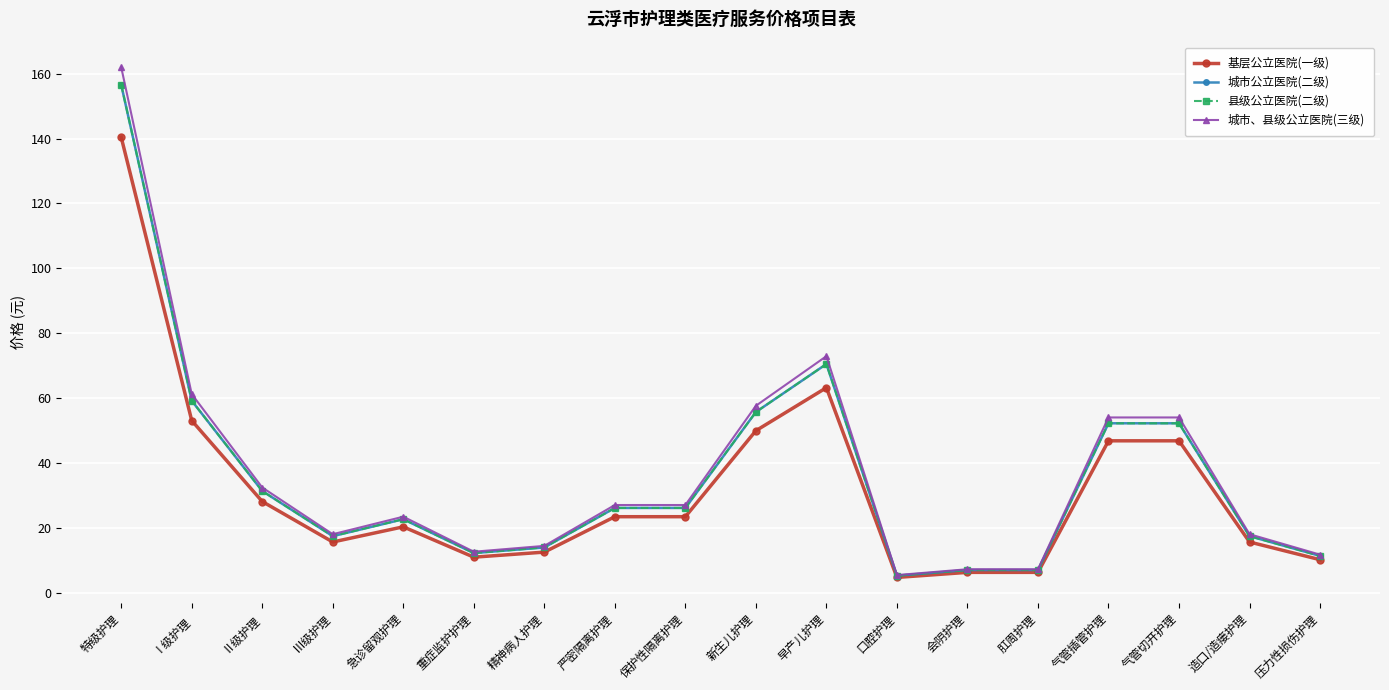

What is the label of the 13th point from the left?

会阴护理